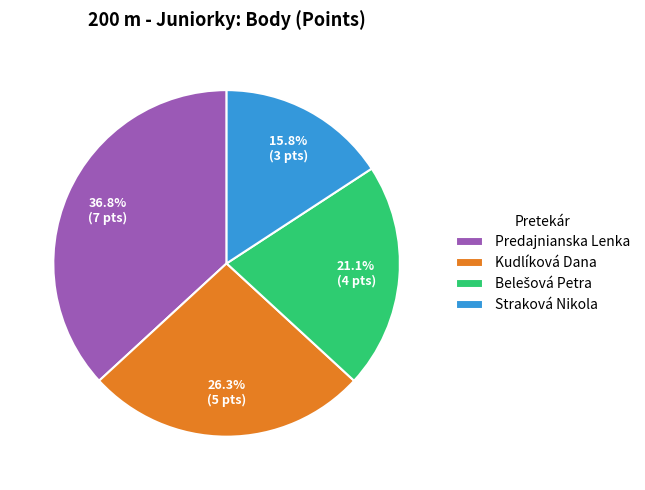

Which category has the biggest portion of the pie?

Predajnianska Lenka